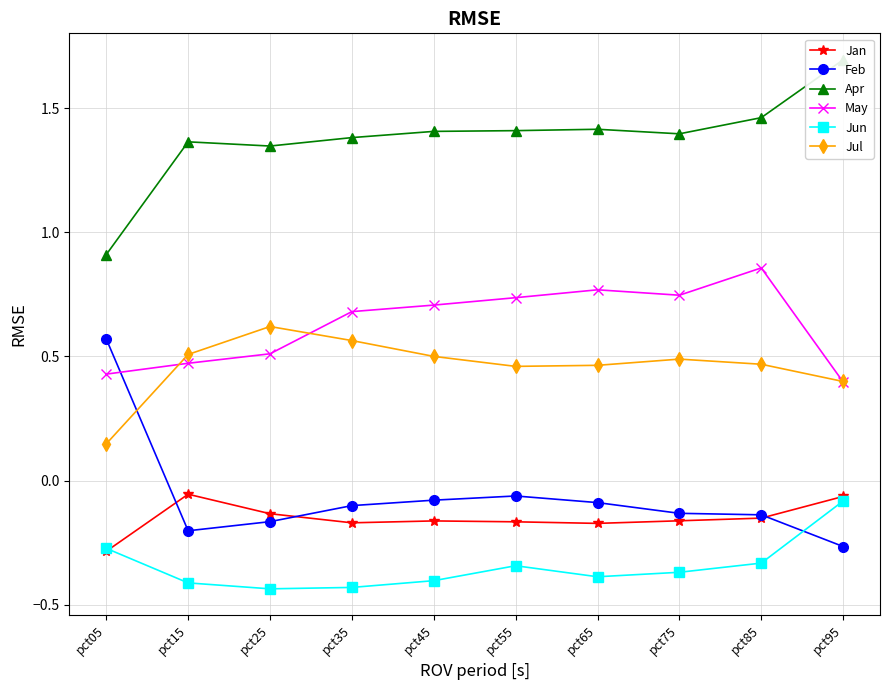

At pct25, list the series in order from largest to smallest.

Apr, Jul, May, Jan, Feb, Jun